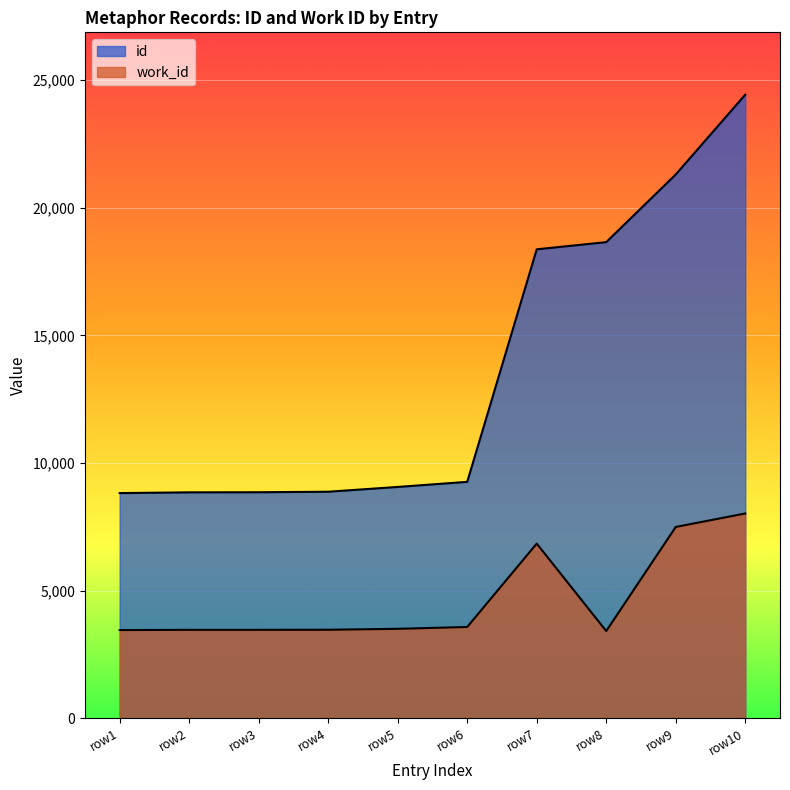

True or false: id has a value of 21307 at row9.

True